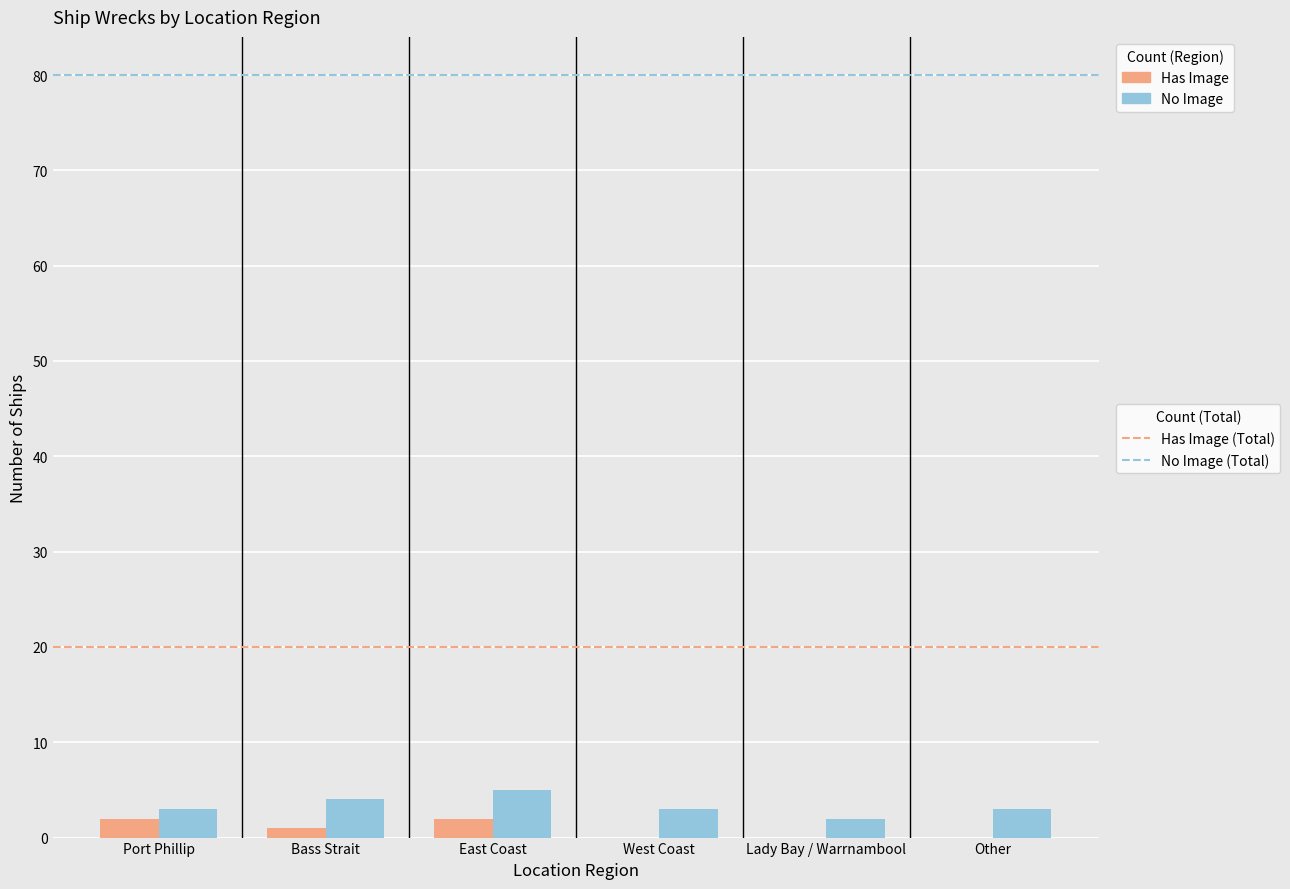

What is the total value across all series at Port Phillip?

5